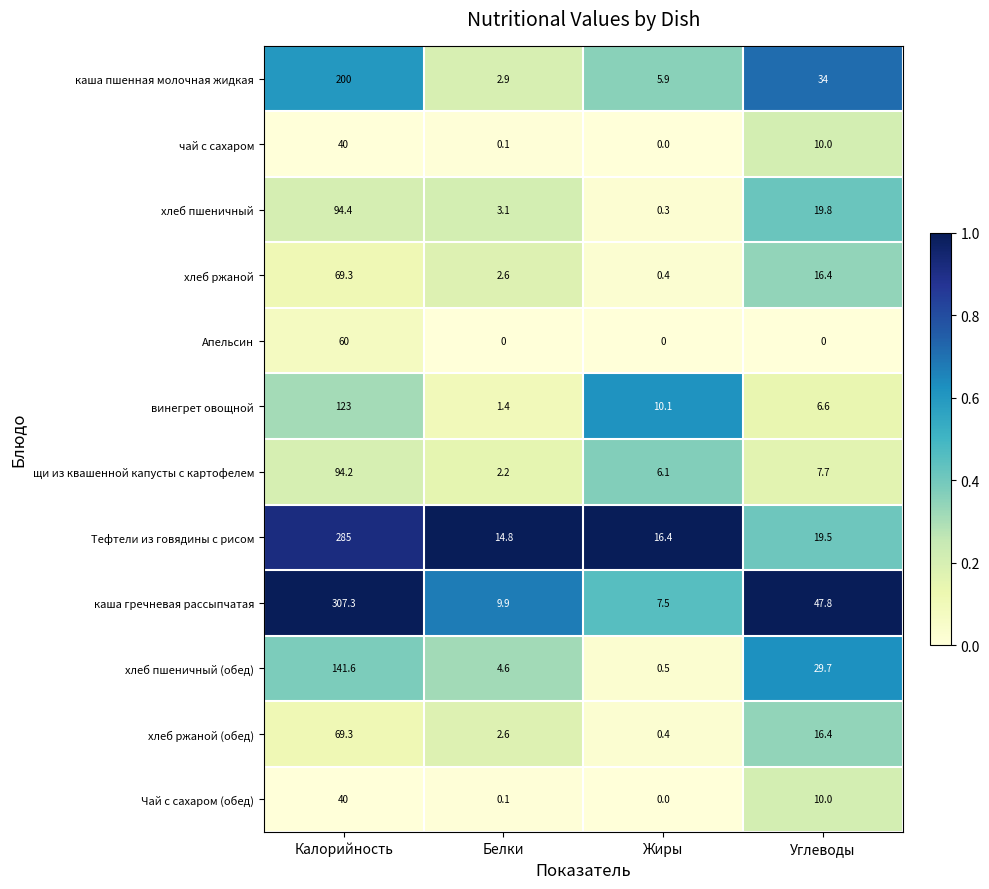

At which category is the sum across all series the highest?

Калорийность